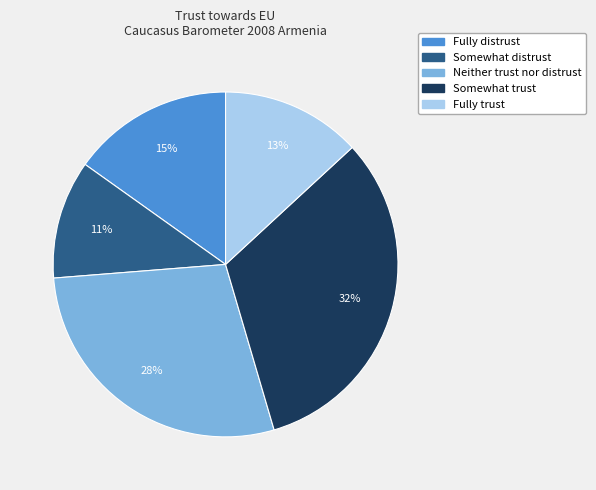

Which category has the smallest portion of the pie?

Somewhat distrust